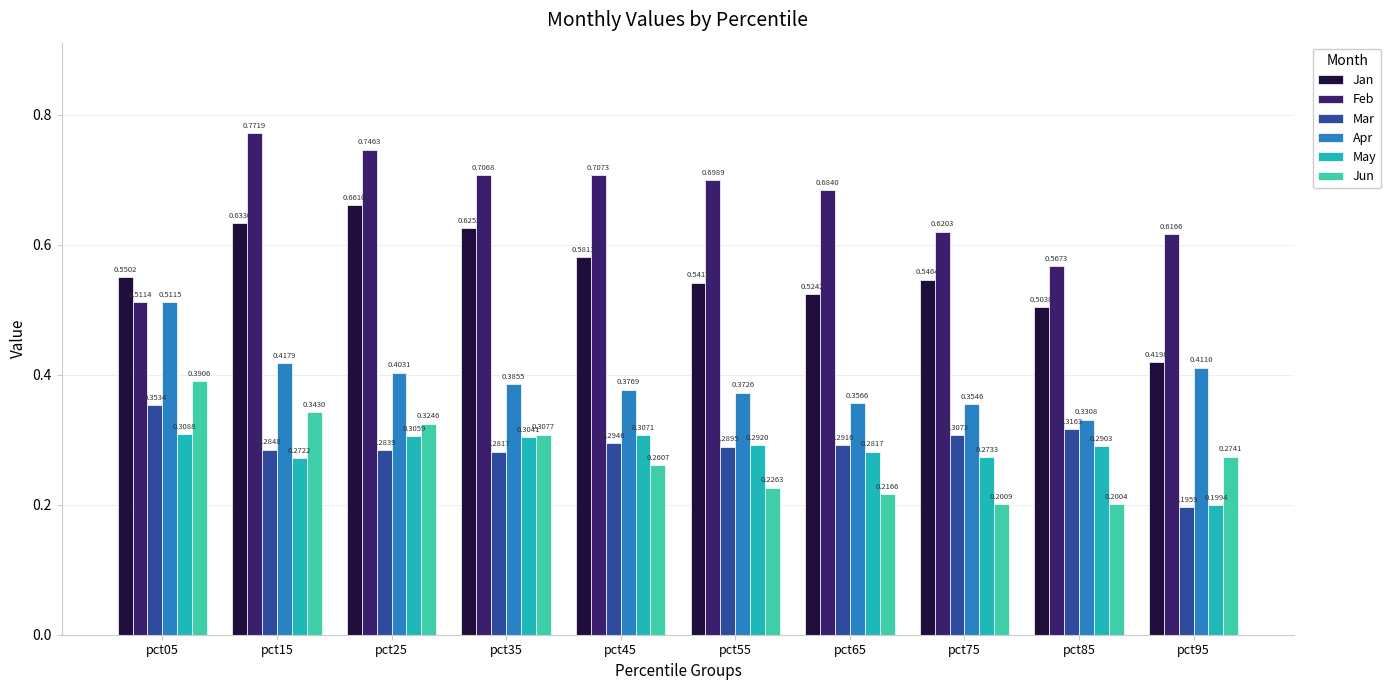

Between pct15 and pct45, which series saw the biggest shift?

Jun